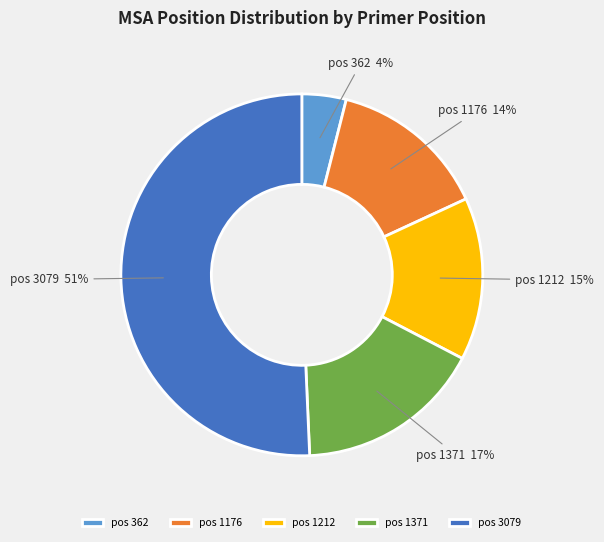

The pos 3079 slice represents 58% of the pie. True or false?

False